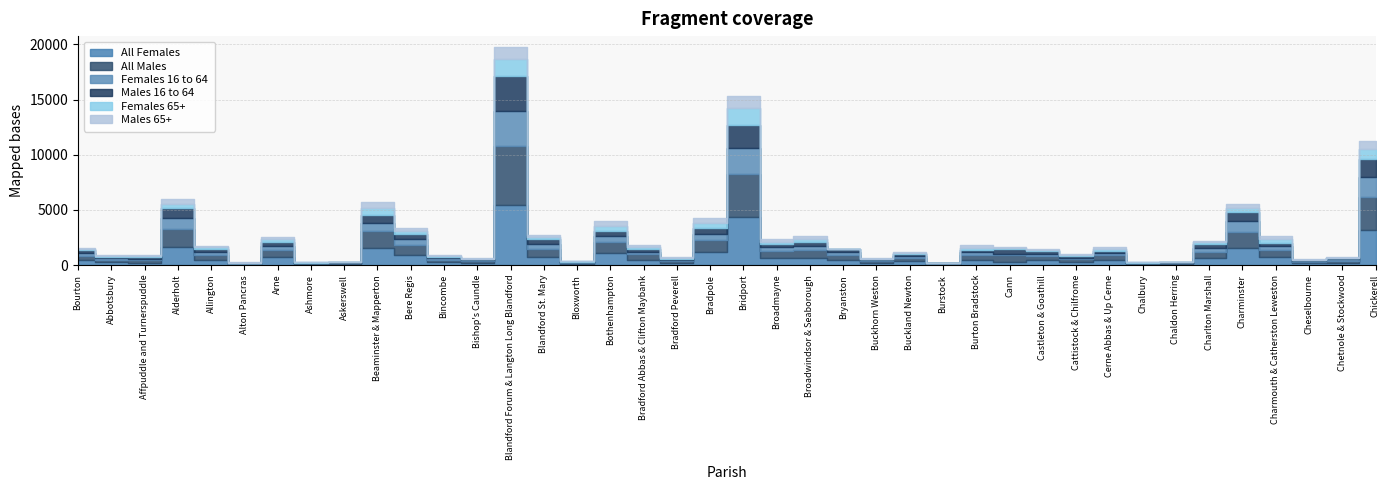

Is this an area chart (filled region under the line)?

No